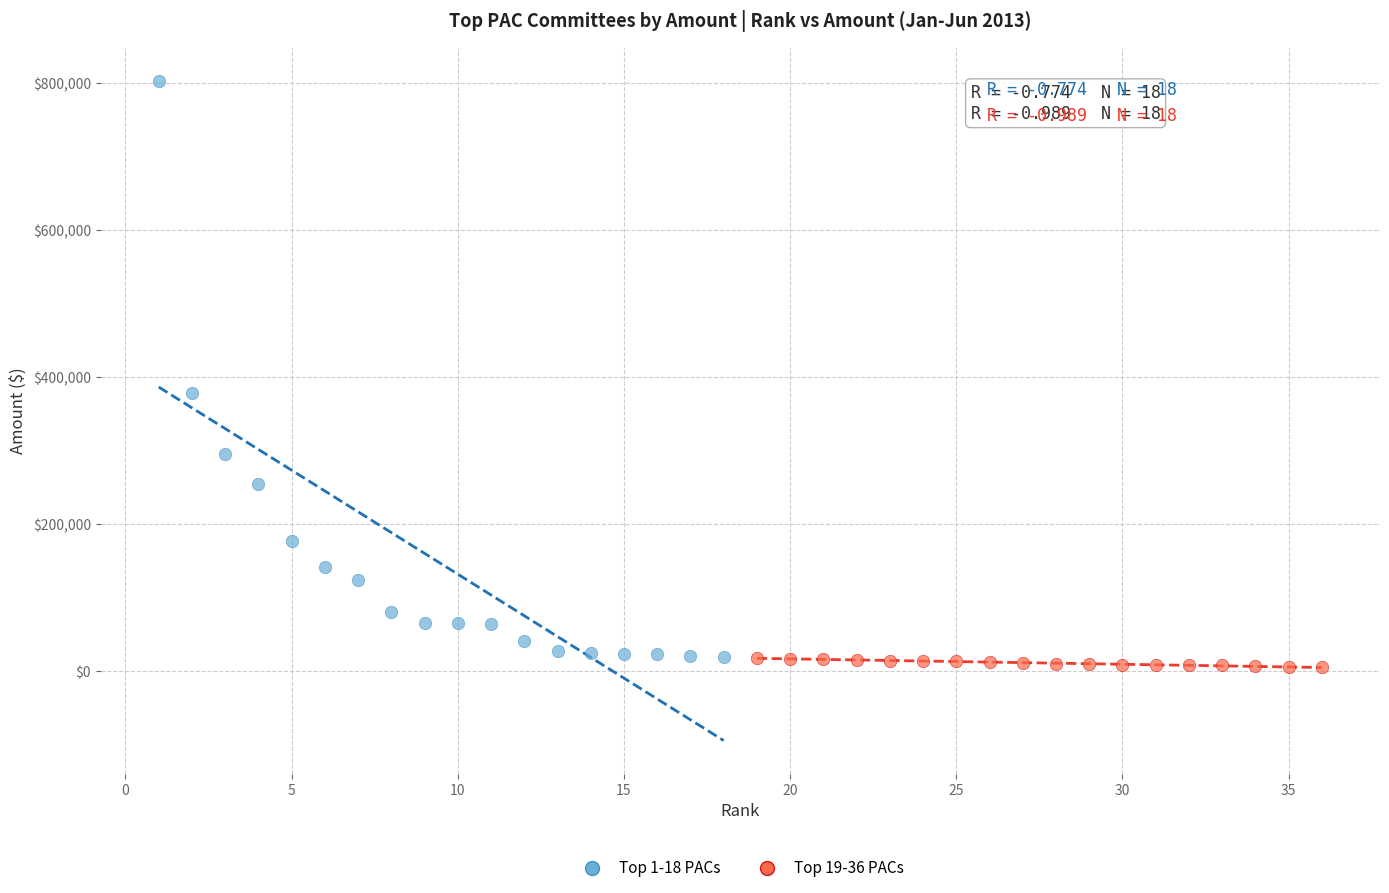

Which series has the largest Y range (max minus min)?

Top 1-18 PACs